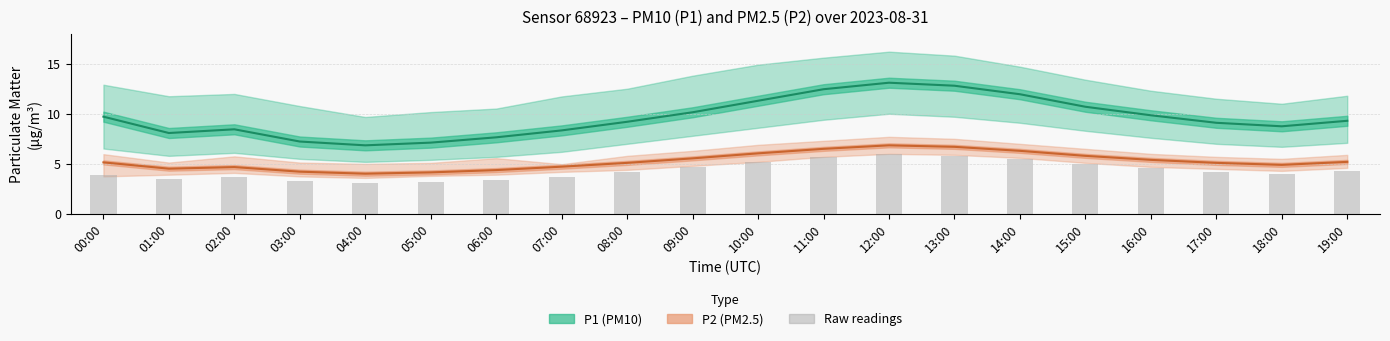

What are all the series names shown in the legend?

P1 (PM10), P2 (PM2.5), Raw readings